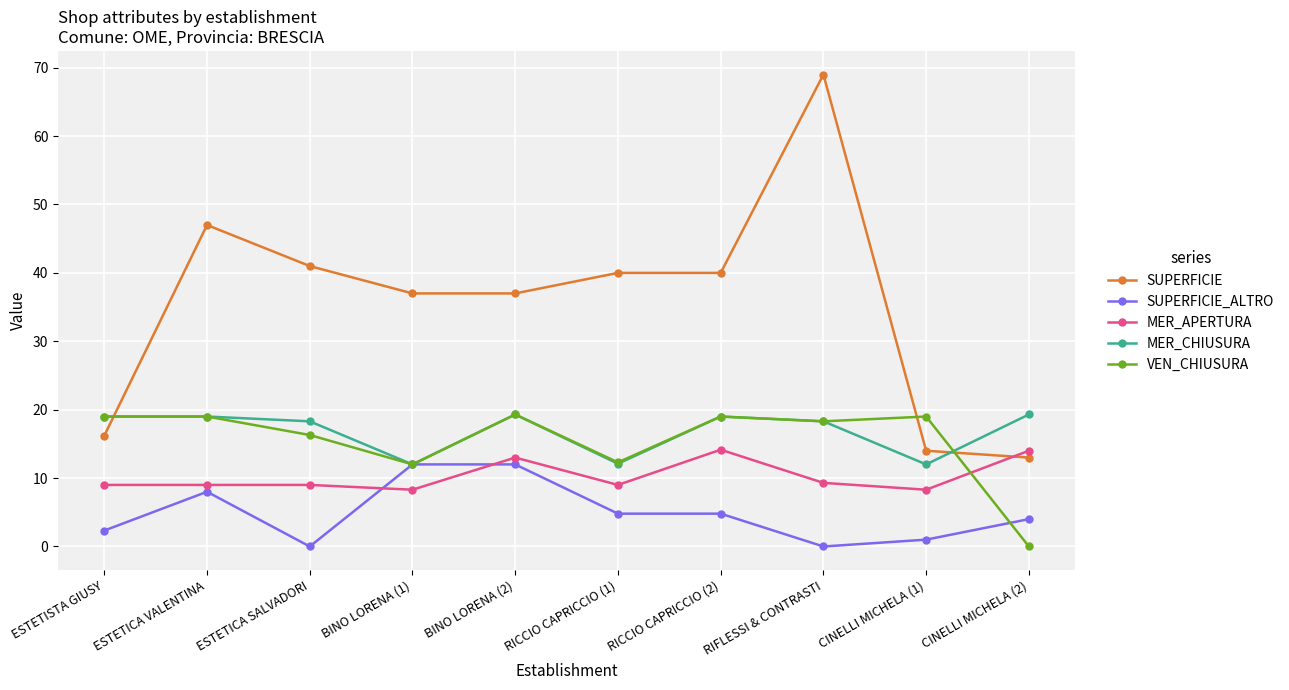

Between which two adjacent categories do VEN_CHIUSURA and SUPERFICIE first intersect?

ESTETISTA GIUSY and ESTETICA VALENTINA